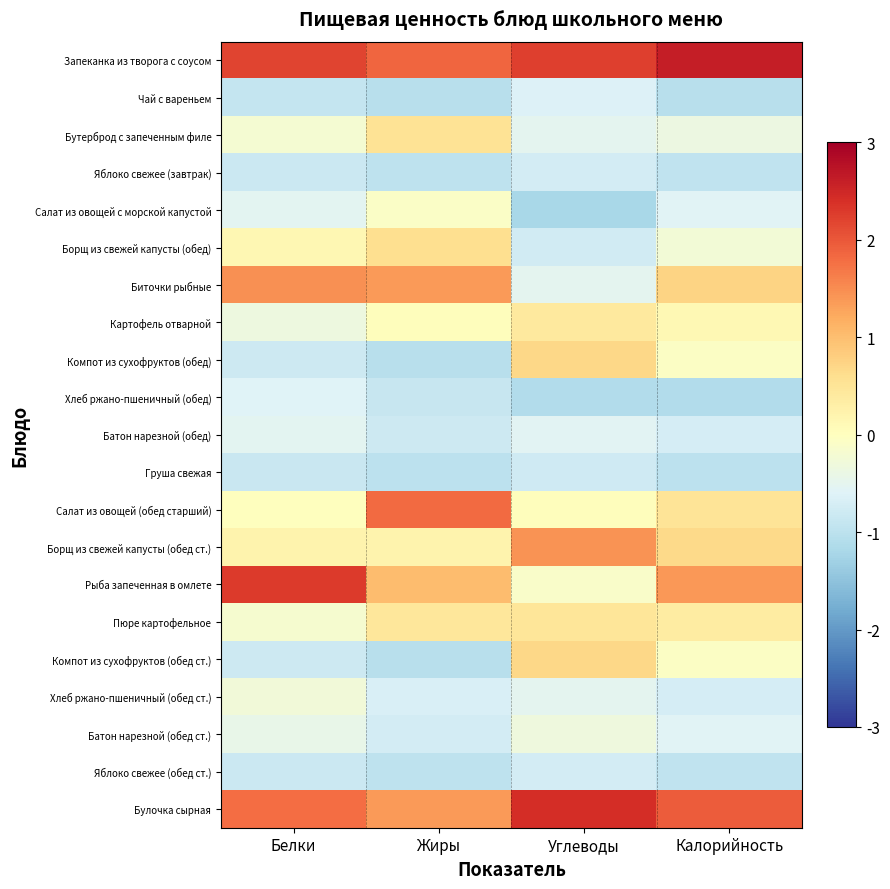

Rank the series at Калорийность from highest to lowest value.

Запеканка из творога с соусом, Булочка сырная, Рыба запеченная в омлете, Биточки рыбные, Борщ из свежей капусты (обед ст.), Салат из овощей (обед старший), Пюре картофельное, Картофель отварной, Компот из сухофруктов (обед), Компот из сухофруктов (обед ст.), Борщ из свежей капусты (обед), Бутерброд с запеченным филе, Салат из овощей с морской капустой, Батон нарезной (обед ст.), Батон нарезной (обед), Хлеб ржано-пшеничный (обед ст.), Яблоко свежее (завтрак), Яблоко свежее (обед ст.), Груша свежая, Чай с вареньем, Хлеб ржано-пшеничный (обед)